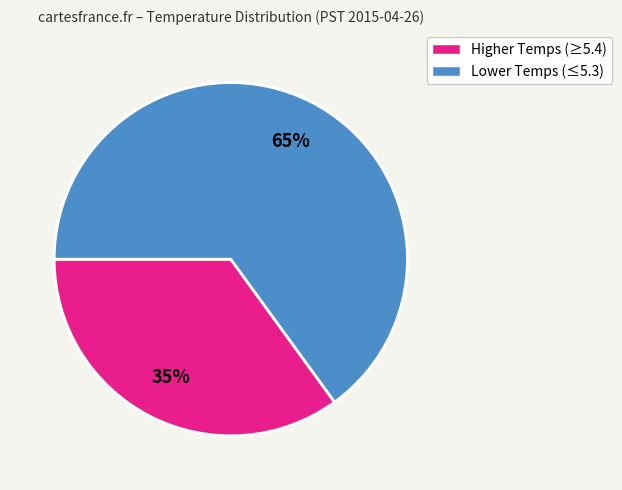

To the nearest percent, what percentage of the pie is Higher Temps (≥5.4)?

35%